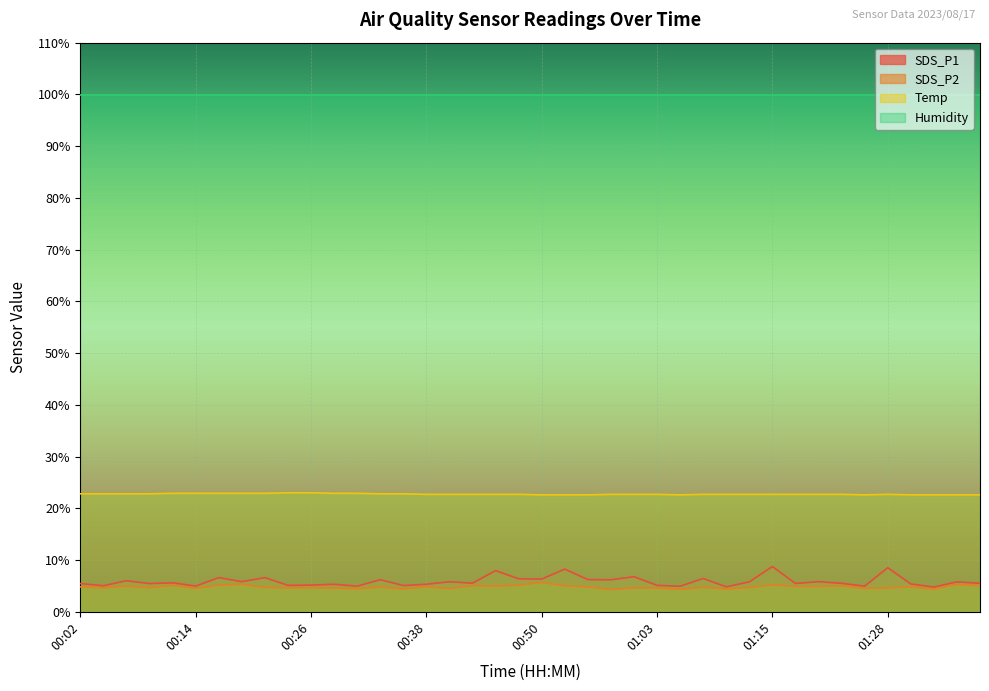

Reading left to right, extract all data points from this chart.

SDS_P1: 5.5	5.0	6.0	5.5	5.6	5.0	6.6	5.8	6.6	5.1	5.2	5.3	5.0	6.2	5.1	5.3	5.8	5.5	8.0	6.4	6.3	8.2	6.2	6.2	6.8	5.1	4.9	6.4	4.8	5.8	8.8	5.5	5.8	5.5	5.0	8.5	5.4	4.8	5.8	5.5
SDS_P2: 4.8	4.6	5.0	4.7	5.1	4.5	5.1	5.3	4.7	4.6	4.7	4.6	4.5	4.8	4.4	4.8	4.5	5.0	5.0	5.1	5.7	5.0	4.8	4.3	4.6	4.6	4.3	4.8	4.4	4.7	5.2	4.9	4.9	5.0	4.5	4.6	4.8	4.4	5.3	5.0
Temp: 22.8	22.8	22.8	22.8	22.9	22.9	22.9	22.9	22.9	23.0	23.0	22.9	22.9	22.8	22.8	22.7	22.7	22.7	22.7	22.7	22.6	22.6	22.6	22.7	22.7	22.7	22.6	22.7	22.7	22.7	22.7	22.7	22.7	22.7	22.6	22.7	22.6	22.6	22.6	22.6